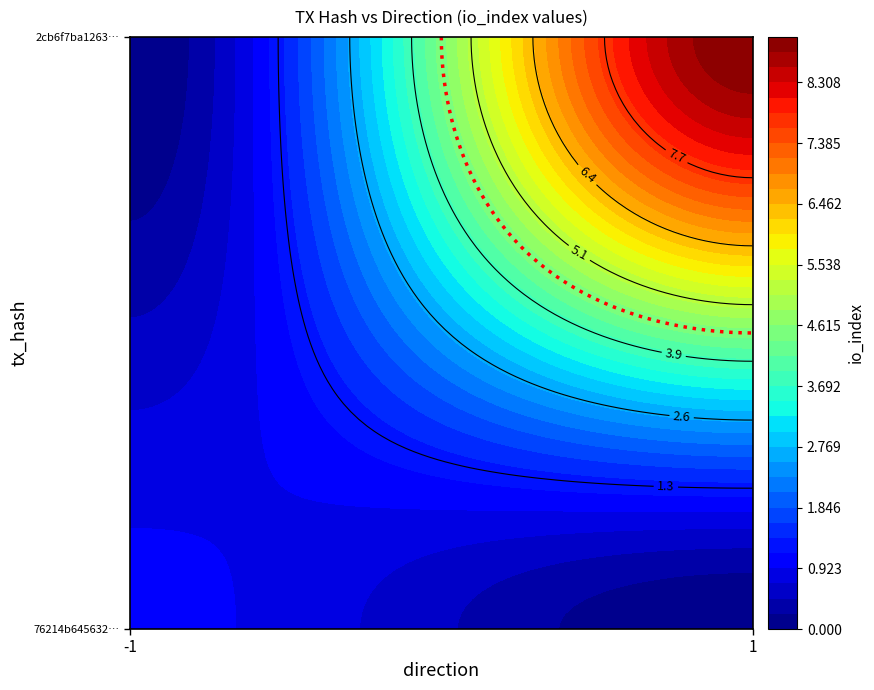

True or false: 76214b6456324f364df40d908816a509d8cea4d has a value of 1 at io_index.

True